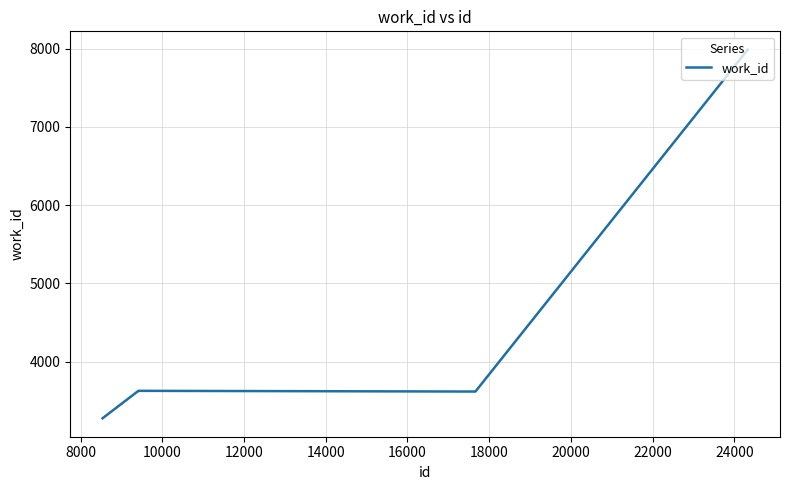

What is the maximum value shown in the chart?

7986